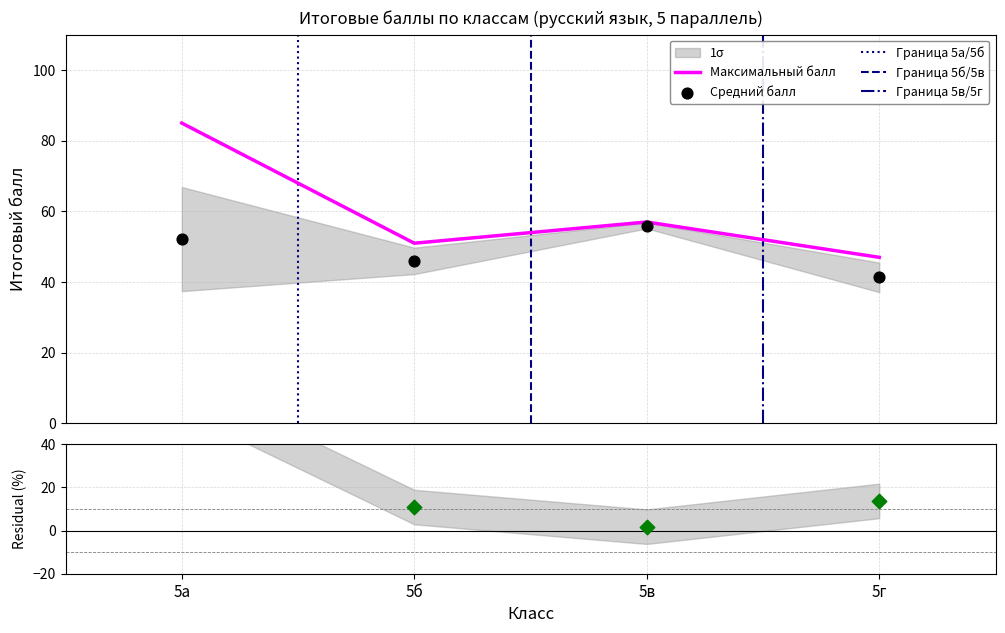

In Максимальный балл, how many points are higher than both neighbors (excluding endpoints)?

1